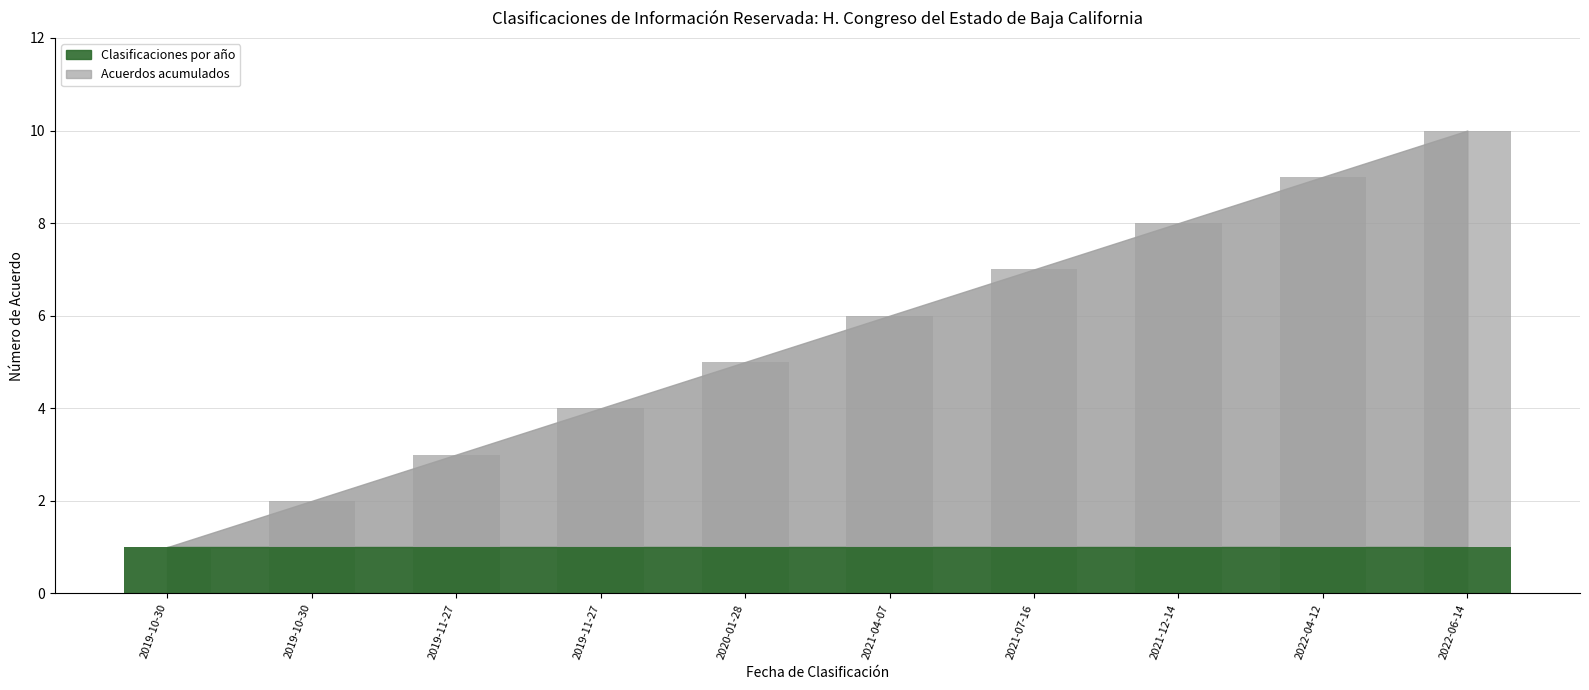

What is the change in value from 2019-11-27 to 2021-12-14?

+5